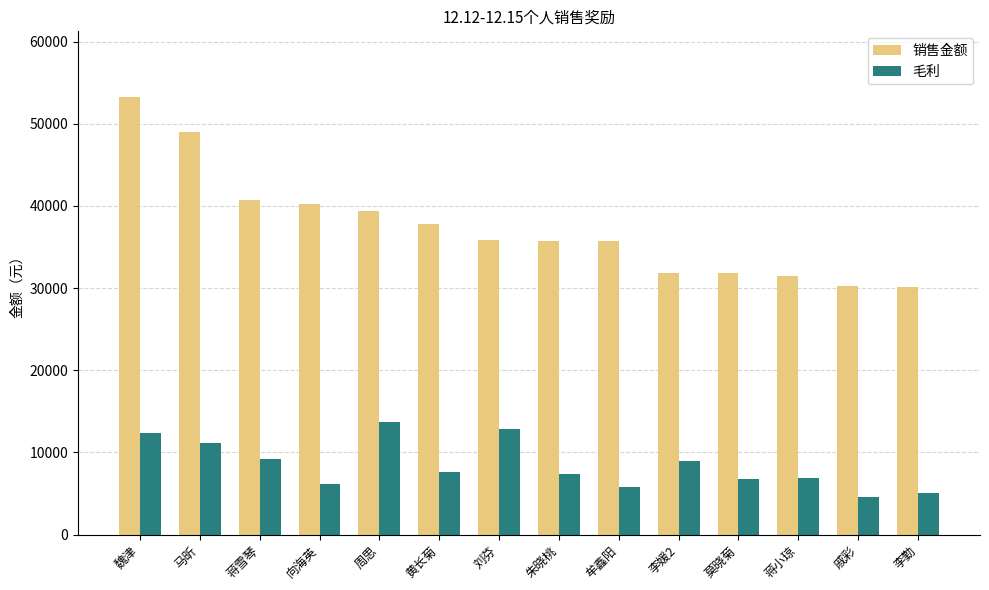

Which series has the largest range (max minus min)?

销售金额